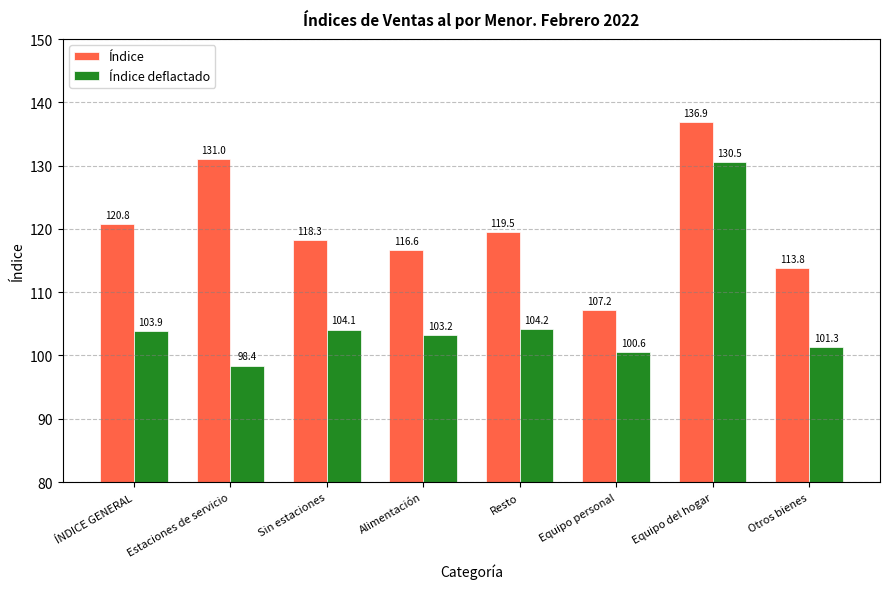

What is the difference between the maximum and minimum values in the Índice series?

29.7